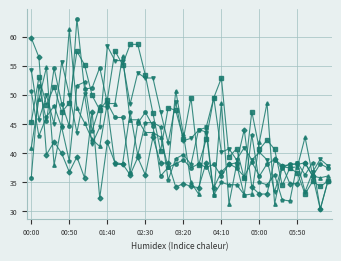

What is the smallest value displayed?

30.3